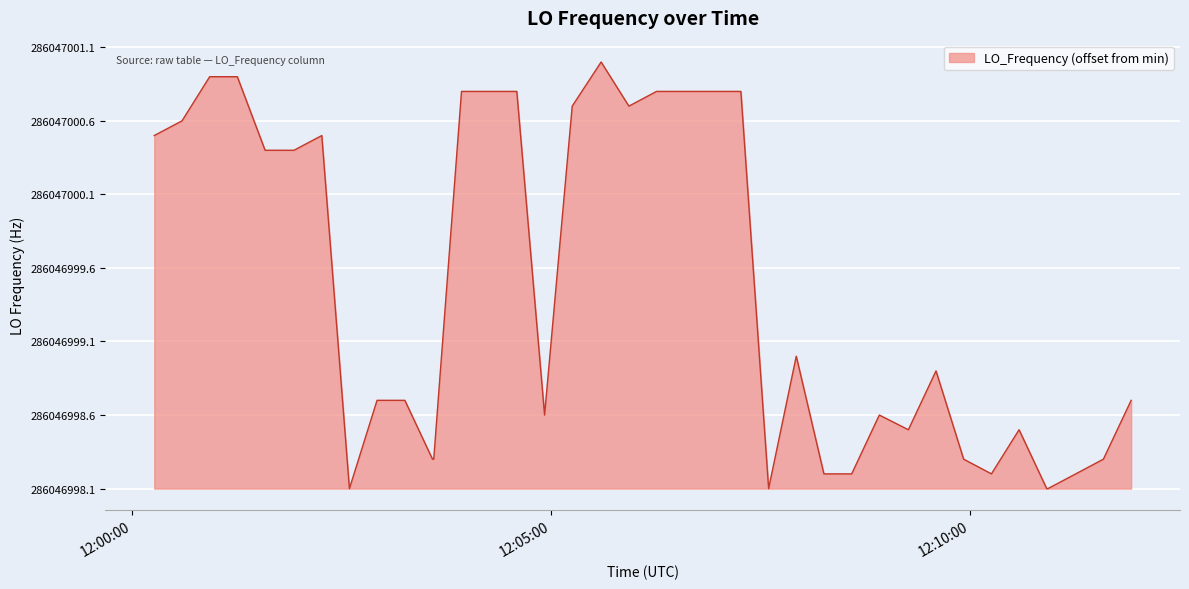

Does the chart display data point markers on the line(s)?

No